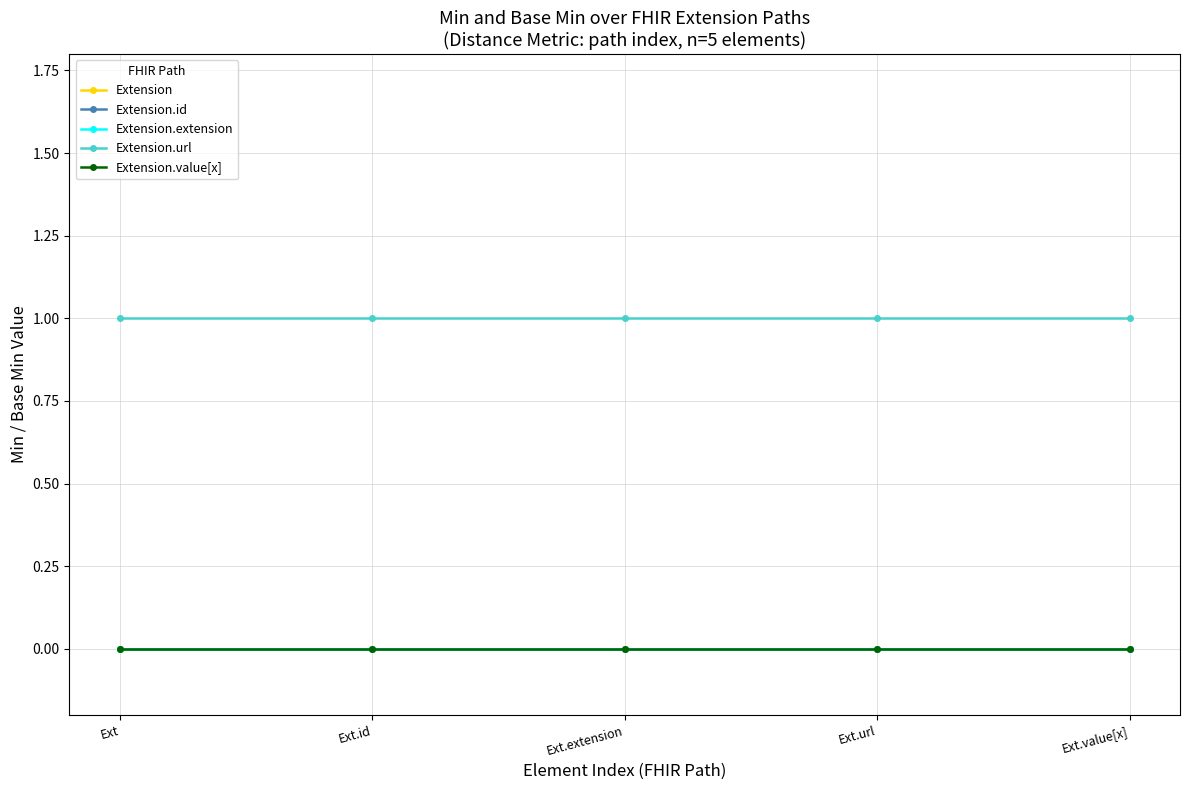

Does the chart display data point markers on the line(s)?

Yes